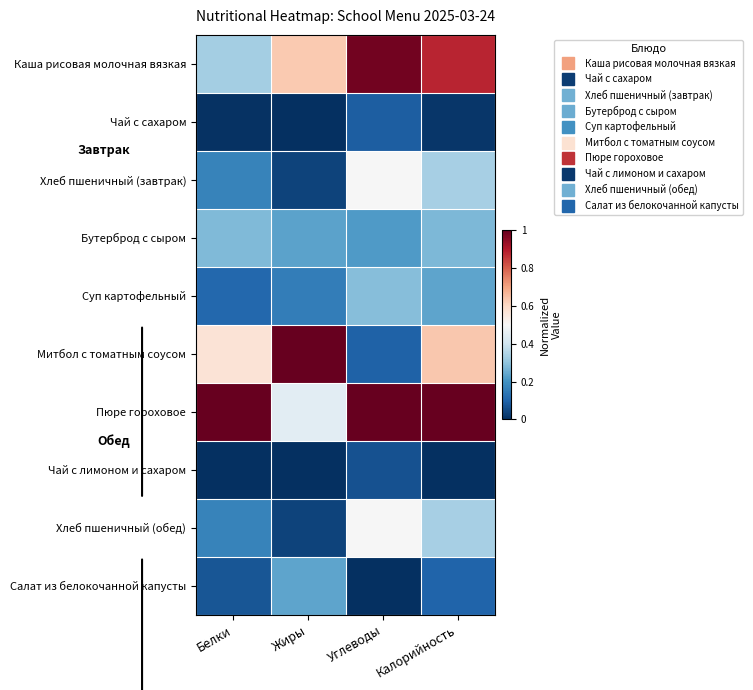

Reading left to right, transcribe all the data shown in this chart.

Каша рисовая молочная вязкая: Белки=0.3	Жиры=0.6	Углеводы=1.0	Калорийность=0.9
Чай с сахаром: Белки=0.0	Жиры=0.0	Углеводы=0.1	Калорийность=0.0
Хлеб пшеничный (завтрак): Белки=0.2	Жиры=0.0	Углеводы=0.5	Калорийность=0.3
Бутерброд с сыром: Белки=0.3	Жиры=0.2	Углеводы=0.2	Калорийность=0.3
Суп картофельный: Белки=0.1	Жиры=0.2	Углеводы=0.3	Калорийность=0.2
Митбол с томатным соусом: Белки=0.6	Жиры=1.0	Углеводы=0.1	Калорийность=0.6
Пюре гороховое: Белки=1.0	Жиры=0.4	Углеводы=1.0	Калорийность=1.0
Чай с лимоном и сахаром: Белки=0.0	Жиры=0.0	Углеводы=0.1	Калорийность=0.0
Хлеб пшеничный (обед): Белки=0.2	Жиры=0.0	Углеводы=0.5	Калорийность=0.3
Салат из белокочанной капусты: Белки=0.1	Жиры=0.2	Углеводы=0.0	Калорийность=0.1